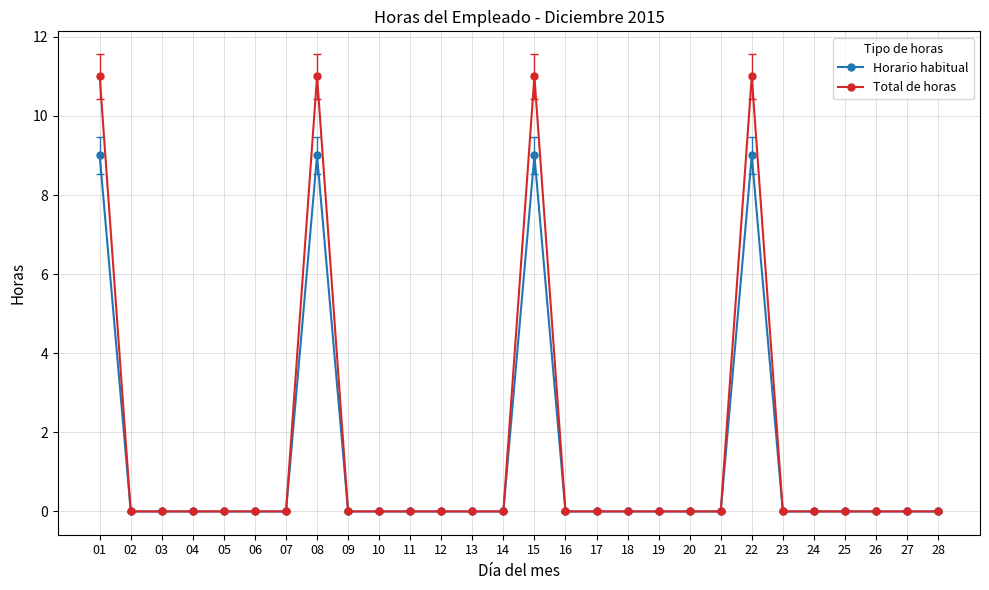

Does the chart display data point markers on the line(s)?

Yes